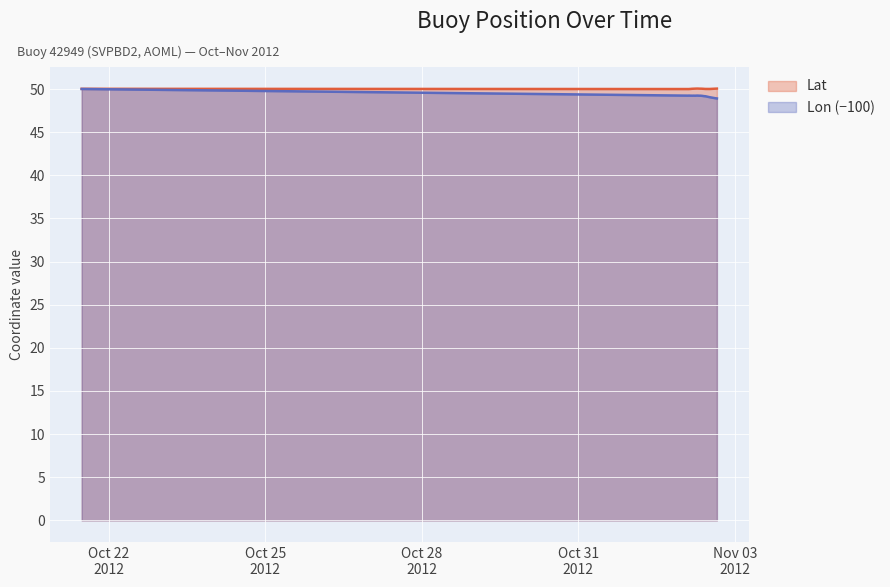

What are all the series names shown in the legend?

Lat, Lon (−100)